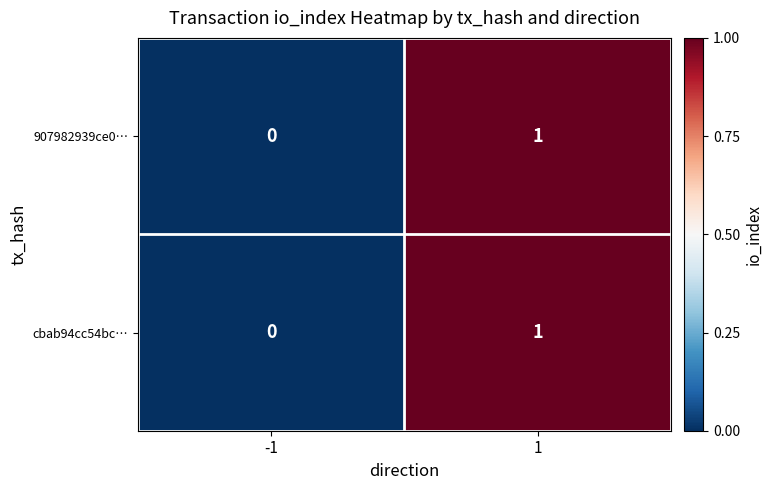

What is the total value across all series at 1?

2